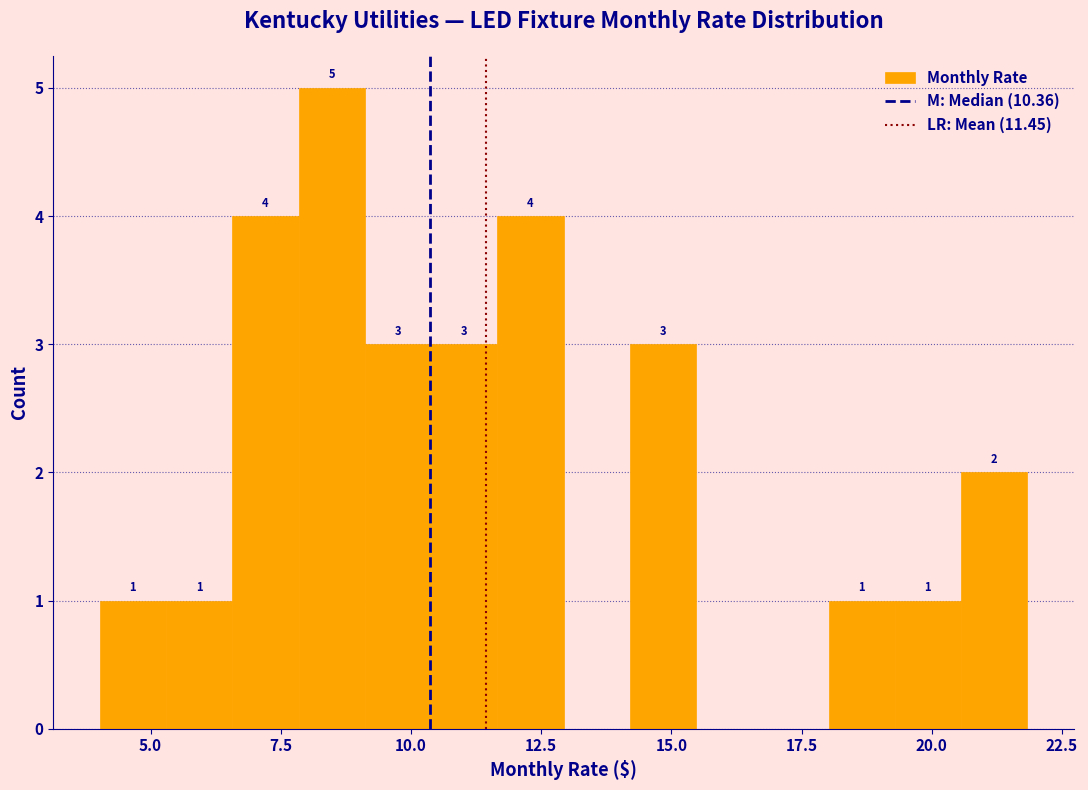

Around what value on the x-axis is the tallest bar? Give the approximate position of its centre, as read against the axis.

8.5